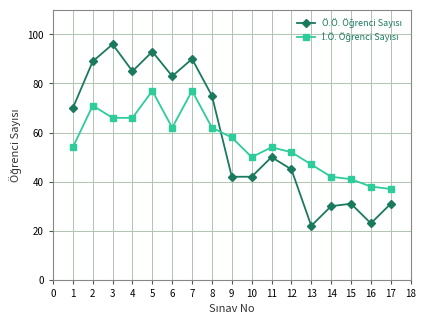

What is the total value across all series at 13?

69